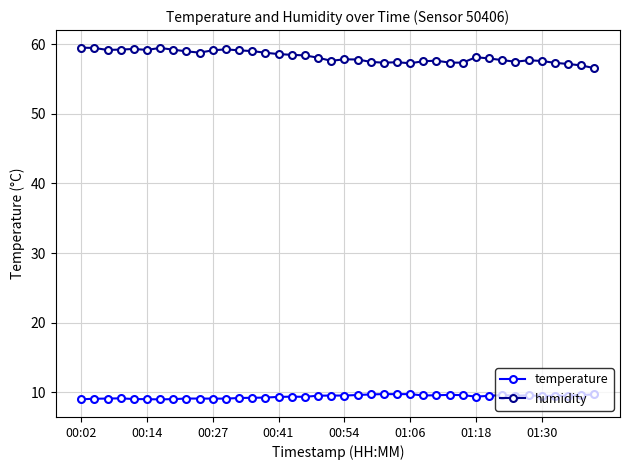

What is the smallest value displayed?

9.0